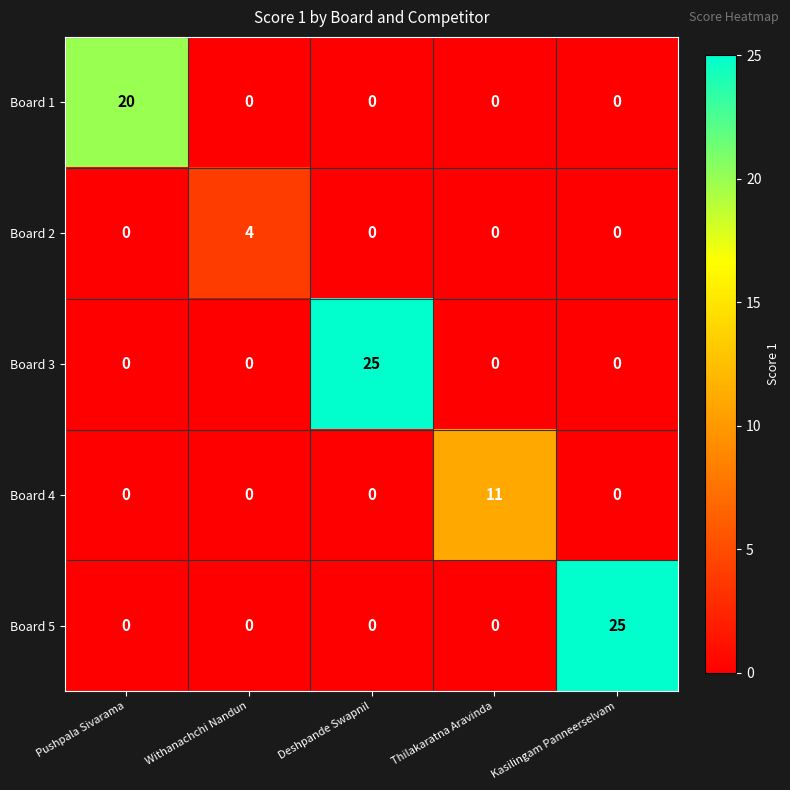

What is the maximum value for Board 5?

25